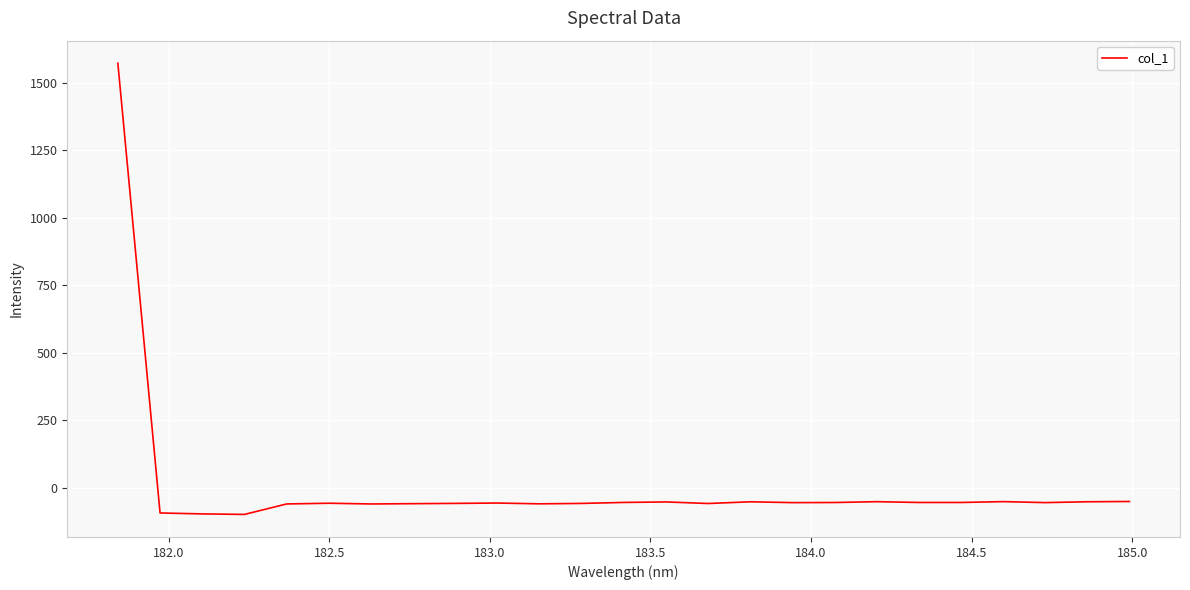

What is the greatest value displayed?

1572.6